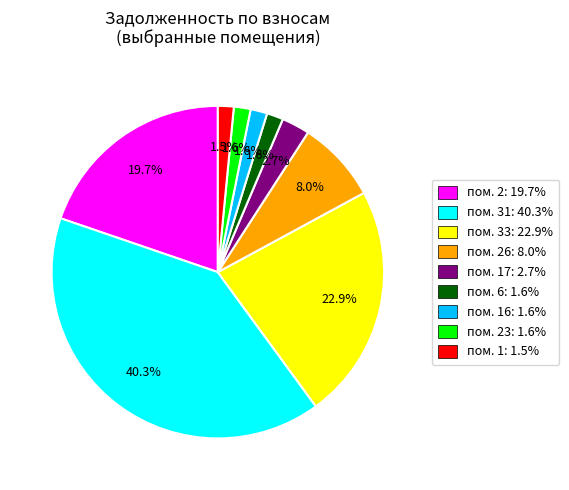

Is there any slice that represents more than half of the pie?

No